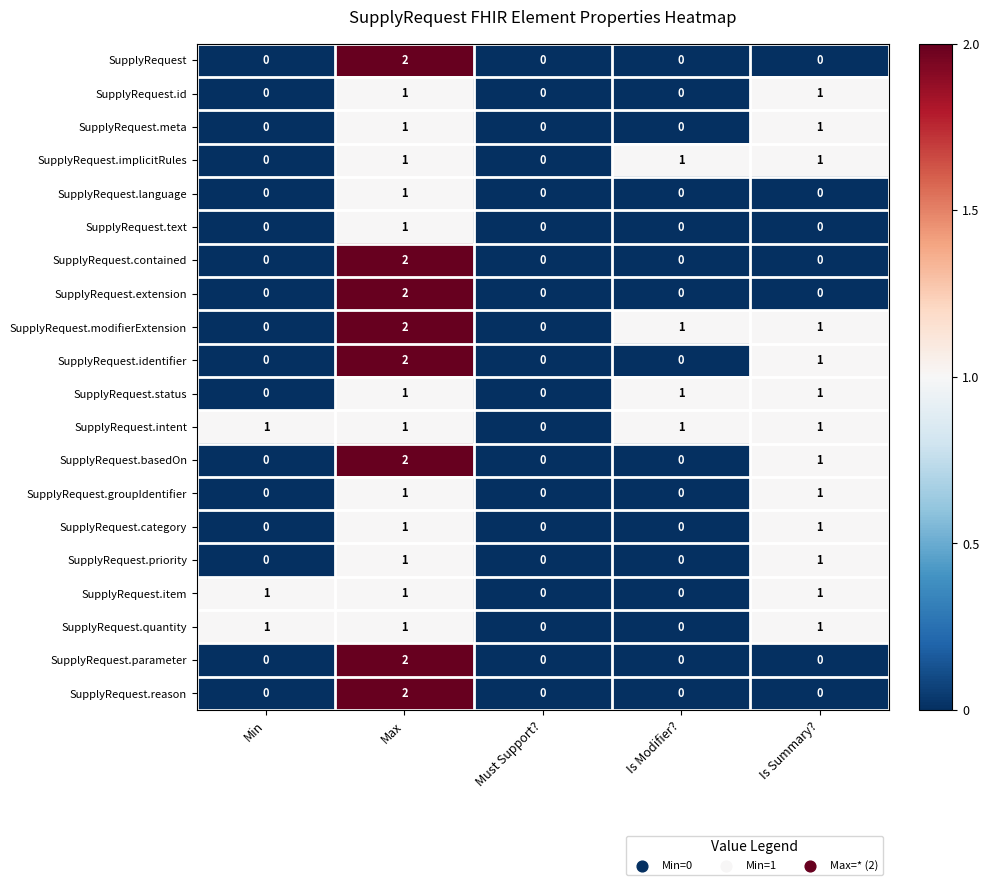

Count the SupplyRequest.language values in the range 0 to 1.

5